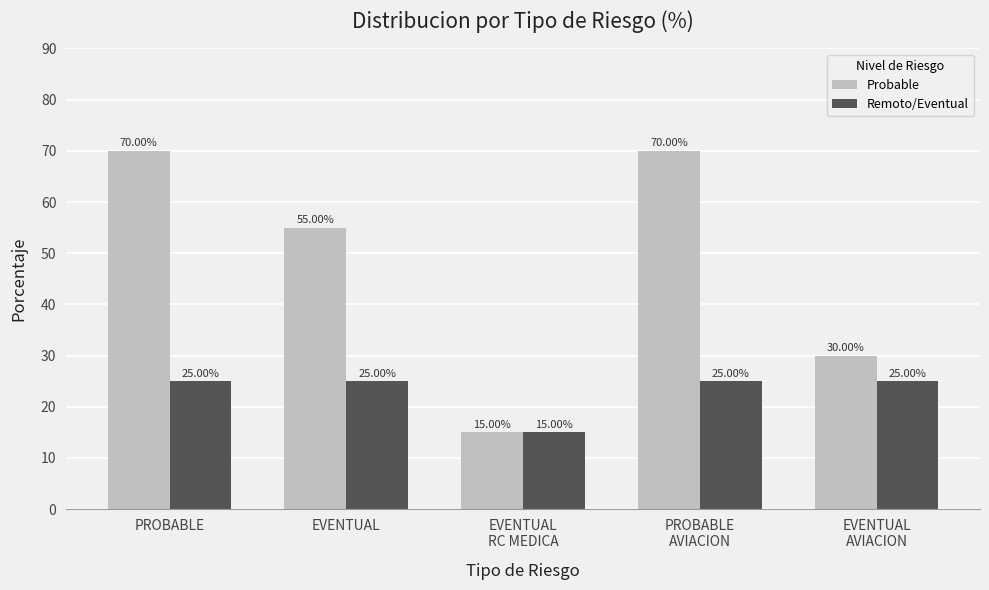

Is the value of Remoto/Eventual at EVENTUAL greater than the value of Probable at EVENTUAL
AVIACION?

No